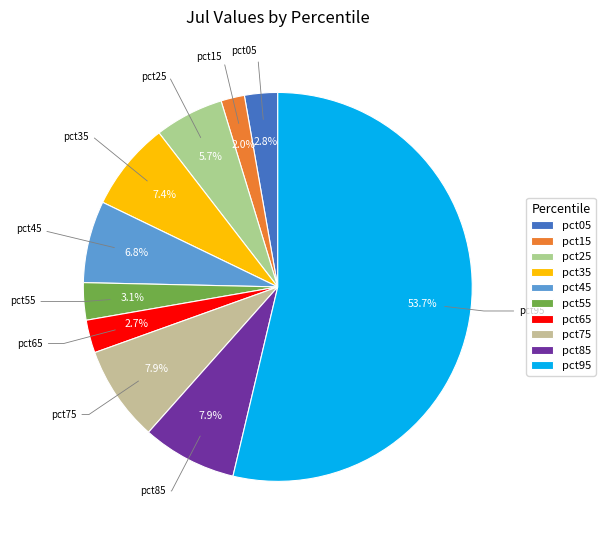

What is the majority slice?

pct95